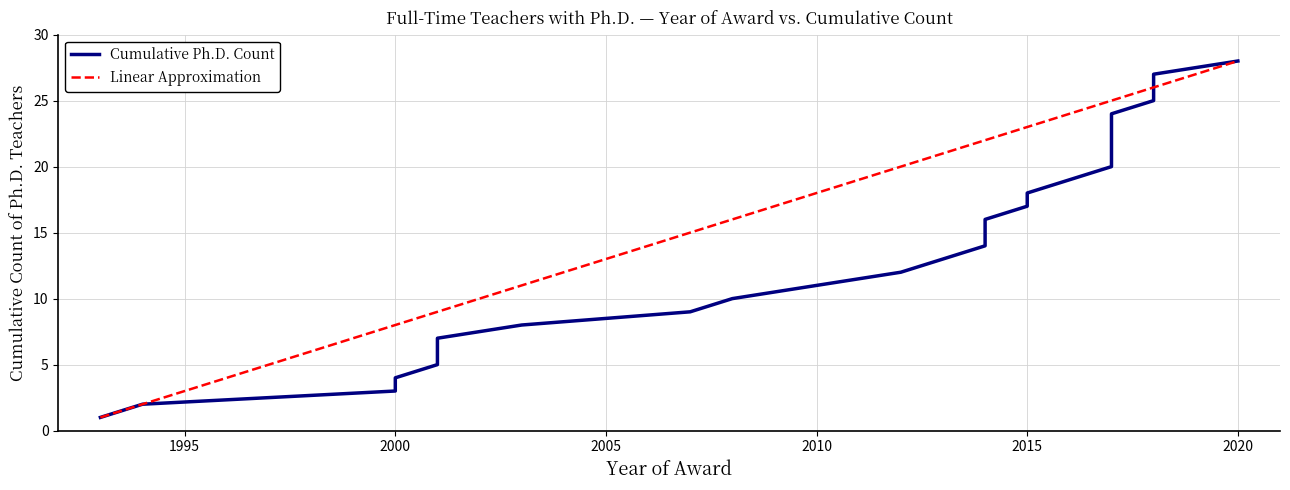

What is the difference between the maximum and minimum values?

27